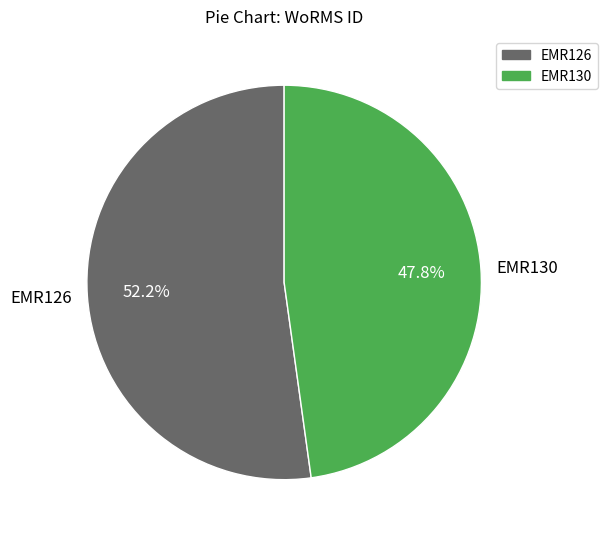

Does any single category account for the majority?

Yes